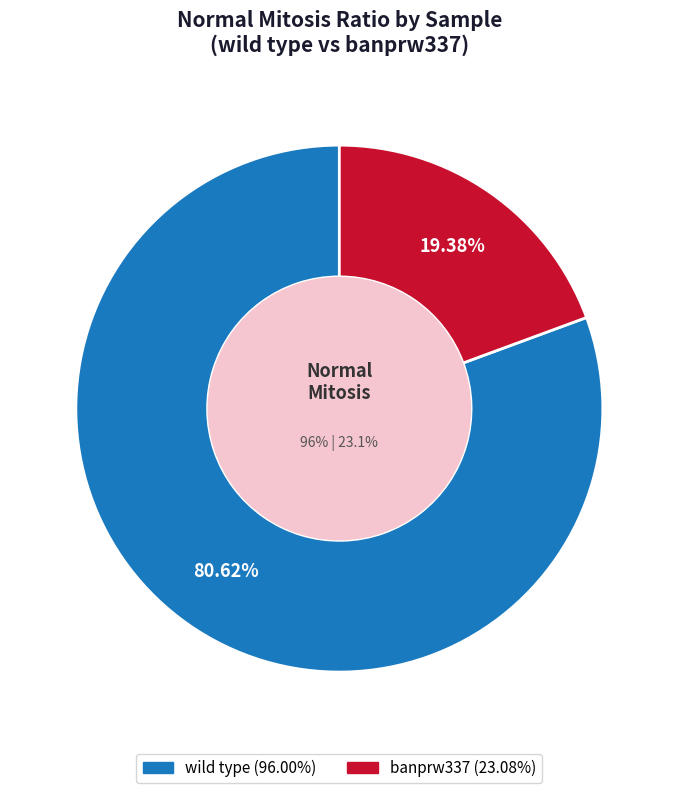

Rank the categories by value from highest to lowest.

wild type, banprw337